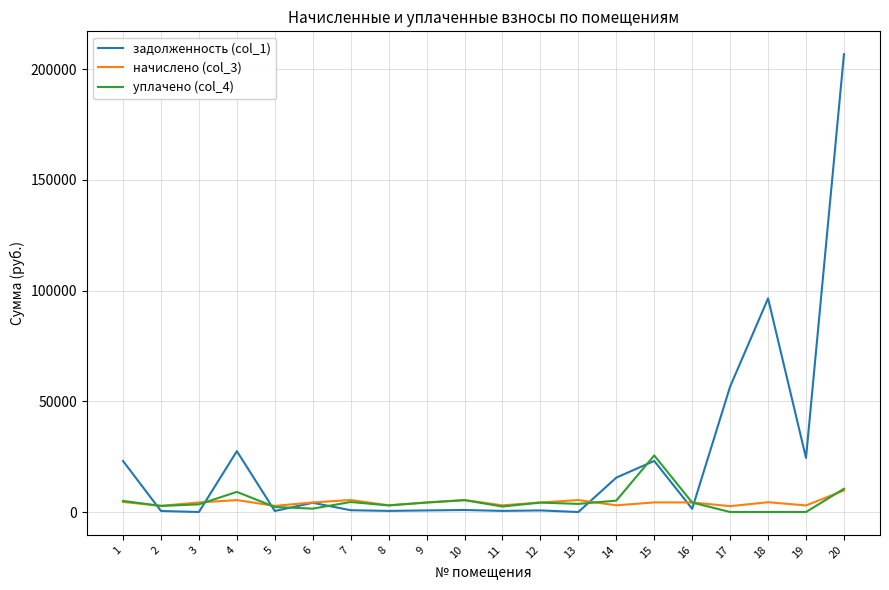

The задолженность (col_1) series shows 1439.5 at 16. True or false?

True